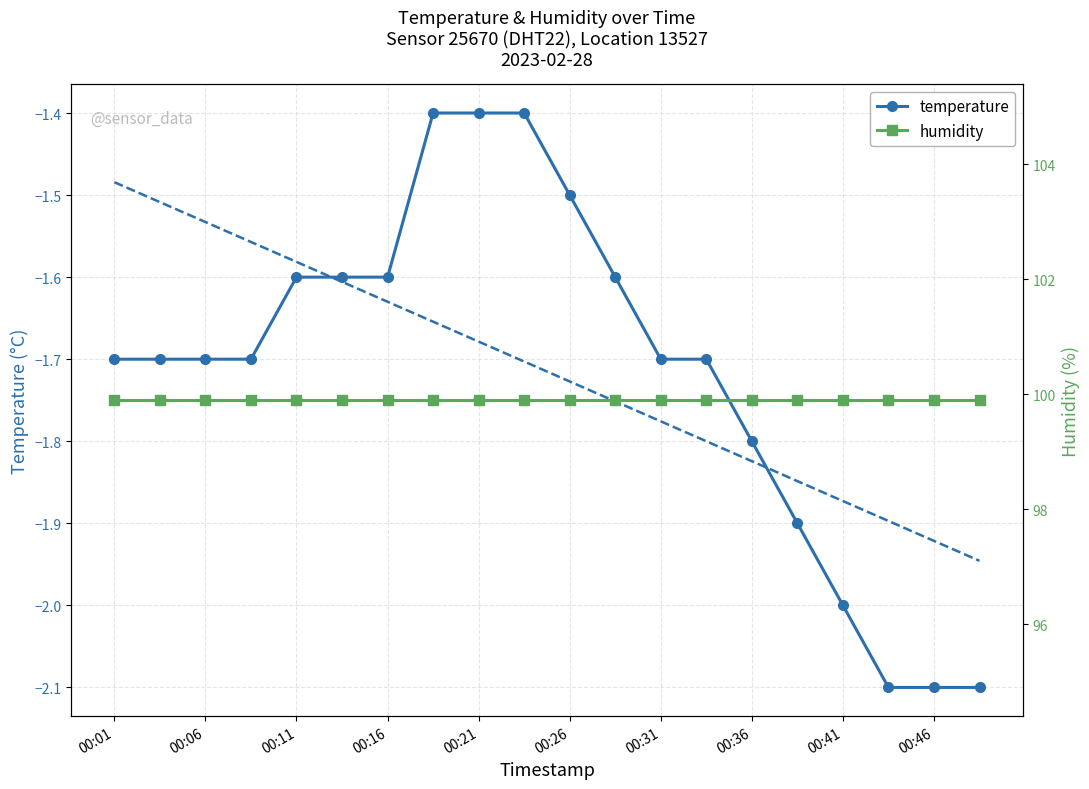

True or false: temperature trend and humidity intersect in this chart.

False